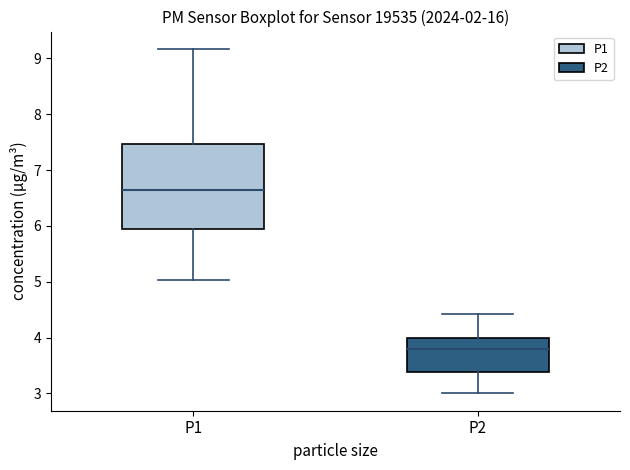

Which box's median line is the highest?

P1